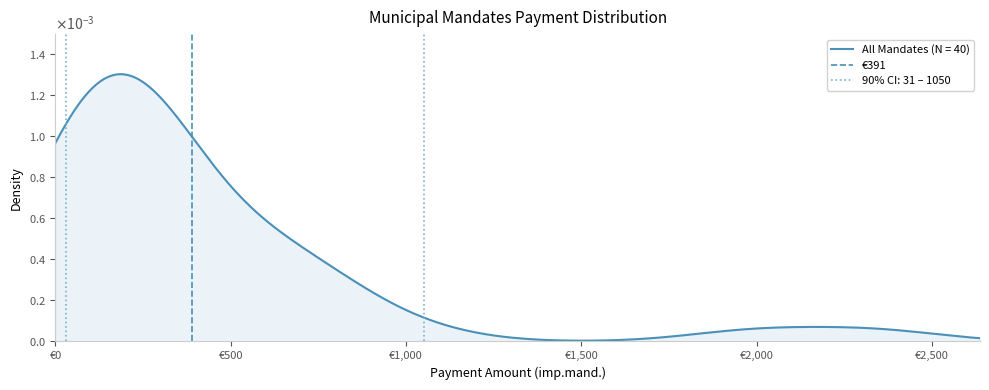

The chart shows a value of 1 at €500. True or false?

False